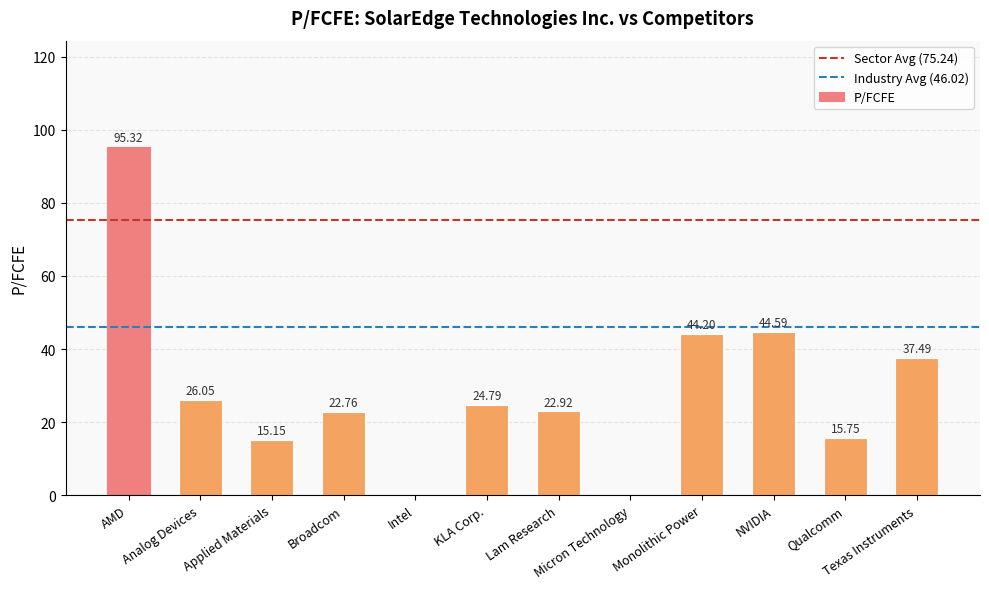

Count the number of data series in this chart.

1